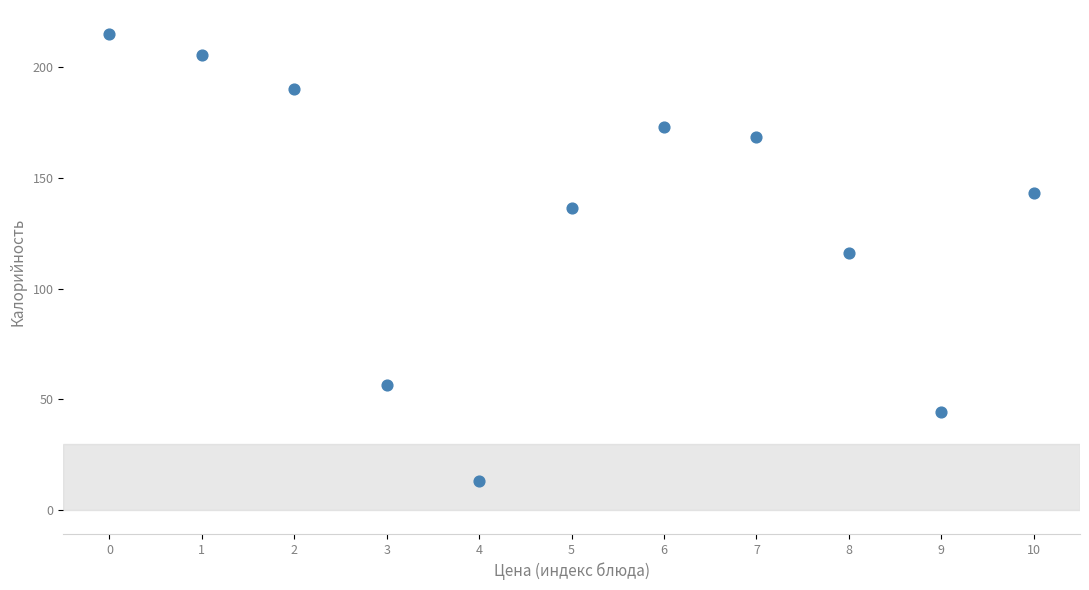

What is the range of Y values (max minus min)?

201.8